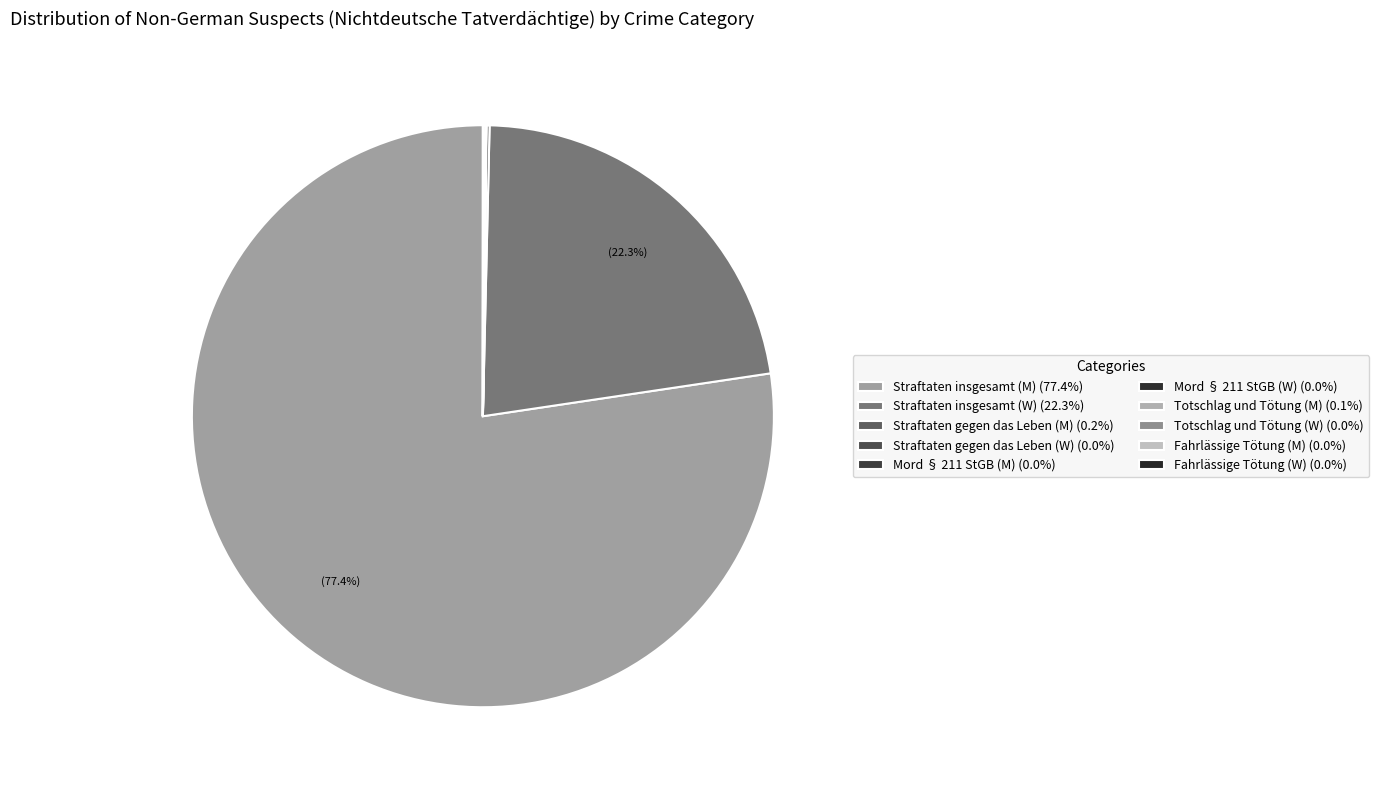

What is the change in value from Mord § 211 StGB (M) to Totschlag und Tötung (W)?

-257